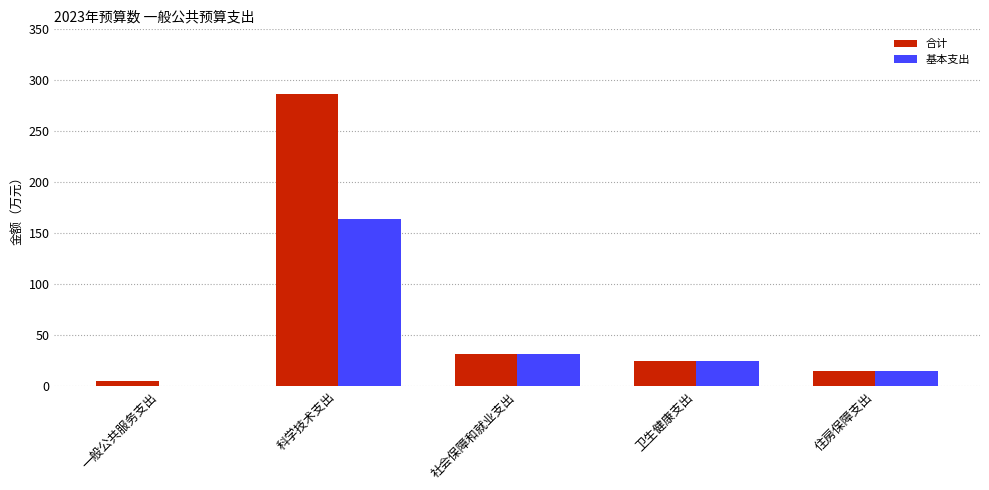

Read the 基本支出 value at 科学技术支出.

163.8